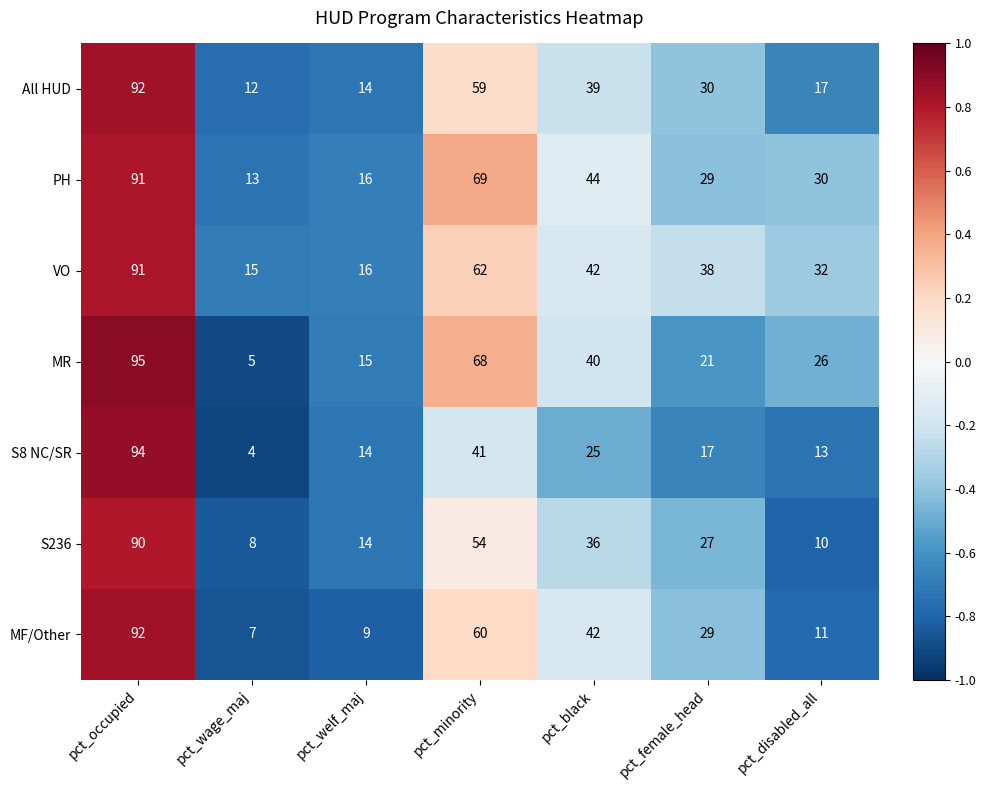

What is the difference between the maximum and minimum values in the S236 series?

82